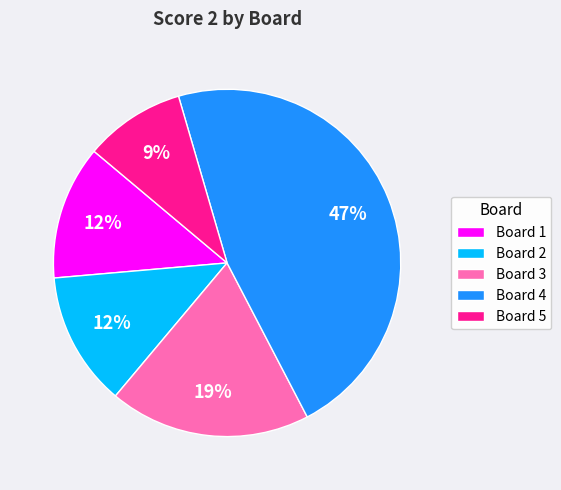

Which has a higher value, Board 4 or Board 2?

Board 4